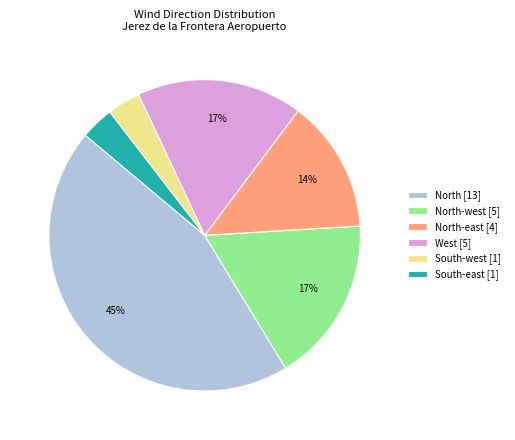

Is there any slice that represents more than half of the pie?

No